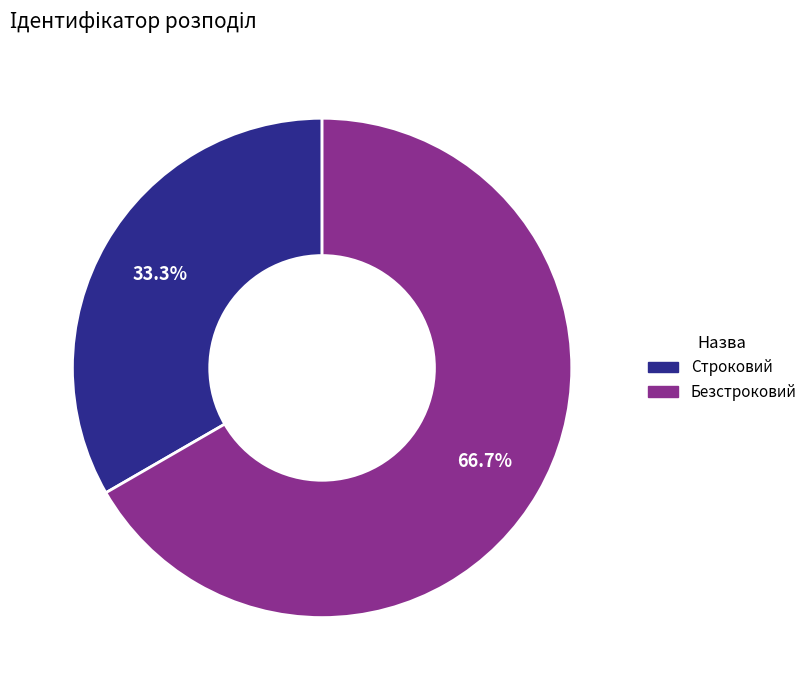

True or false: Строковий accounts for 33% of the total.

True